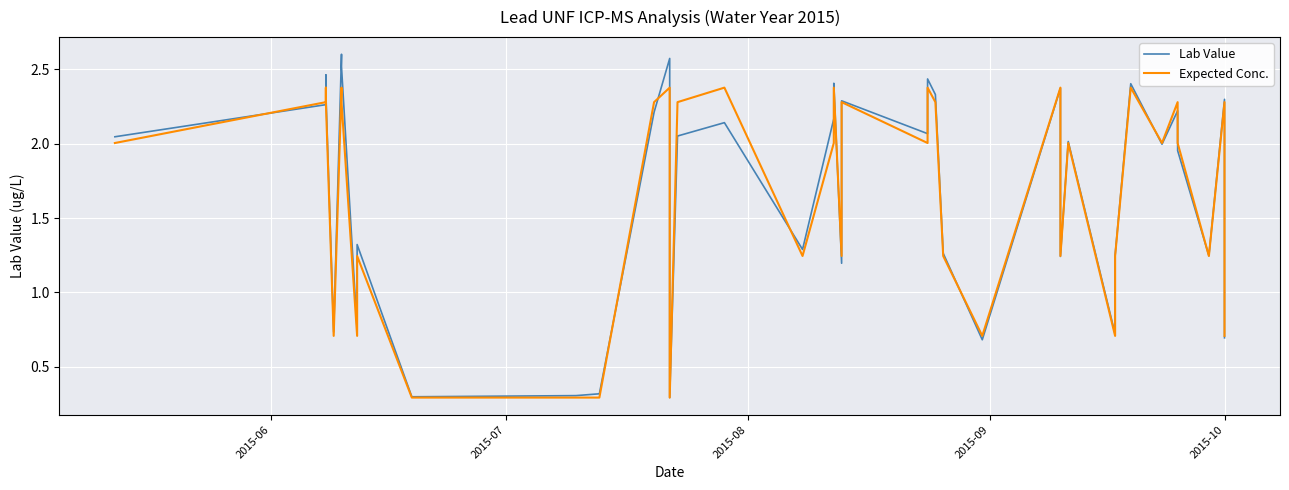

Between which two adjacent categories do Lab Value and Expected Conc. first intersect?

2015-06 and 2015-07